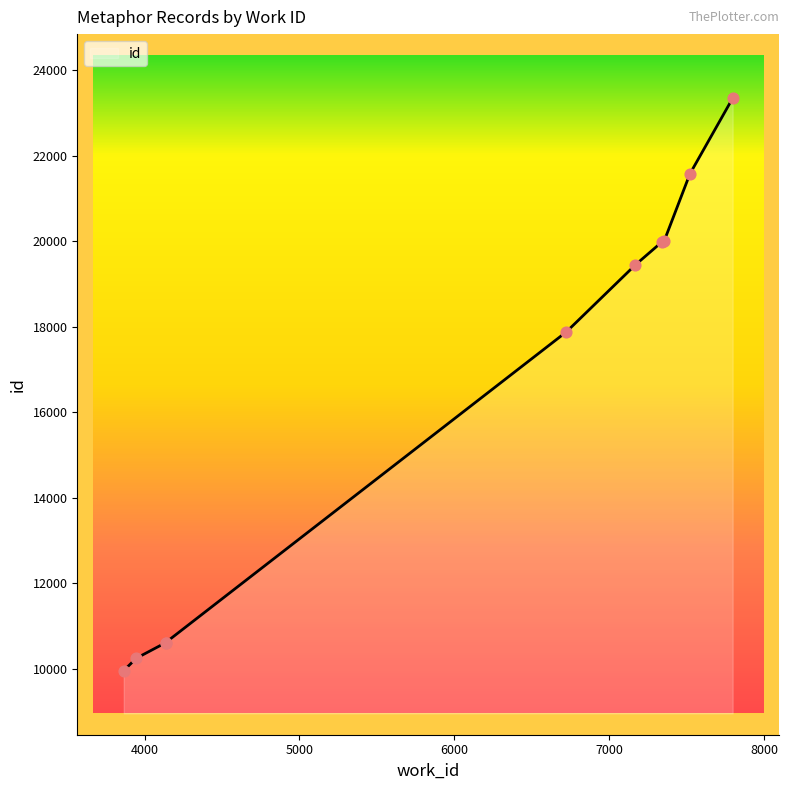

What is the change in value from 4136 to 7168?

+8835